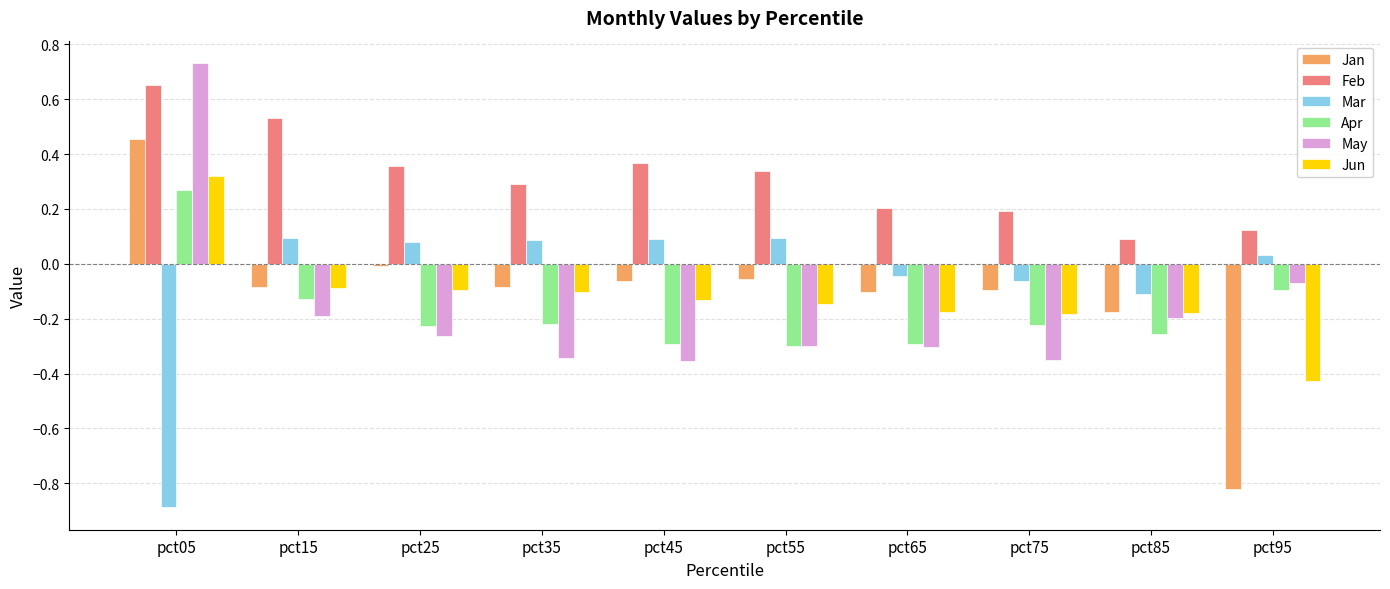

What is the difference between the highest and lowest values at pct35?

0.6